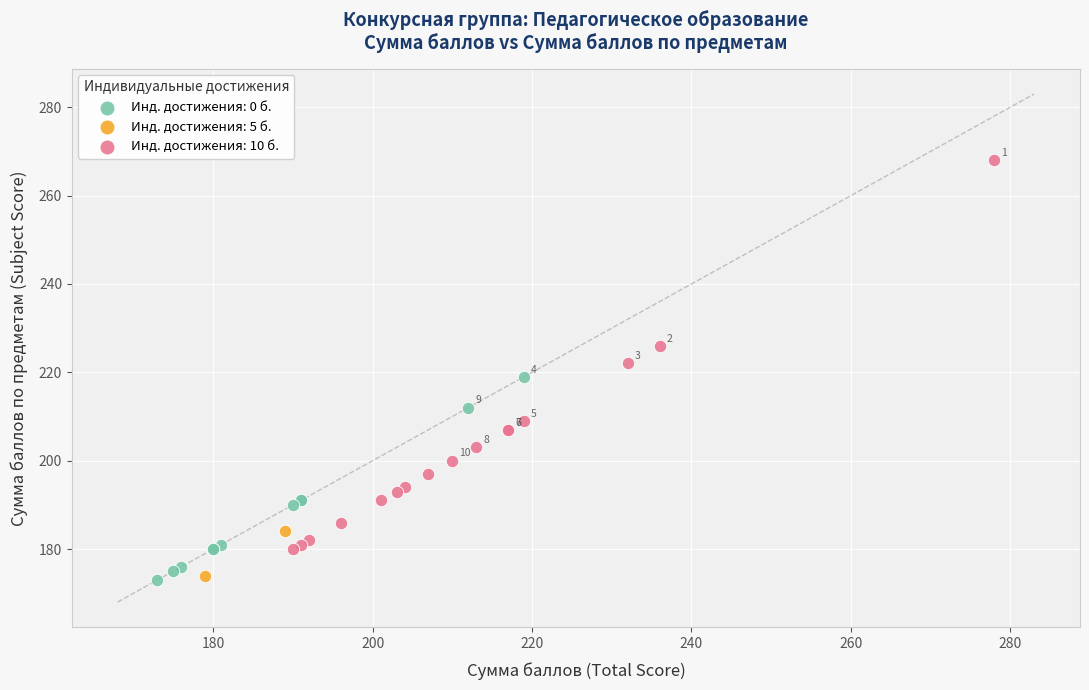

Which series has the largest Y range (max minus min)?

Инд. достижения: 10 б.